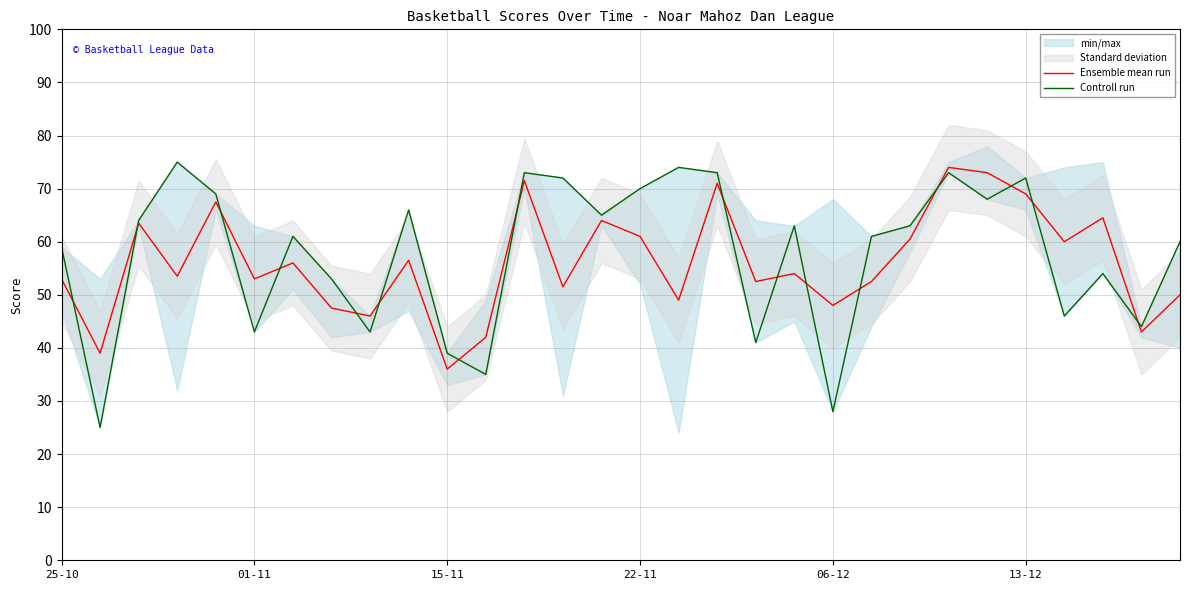

Which series has the largest total across all categories?

Controll run